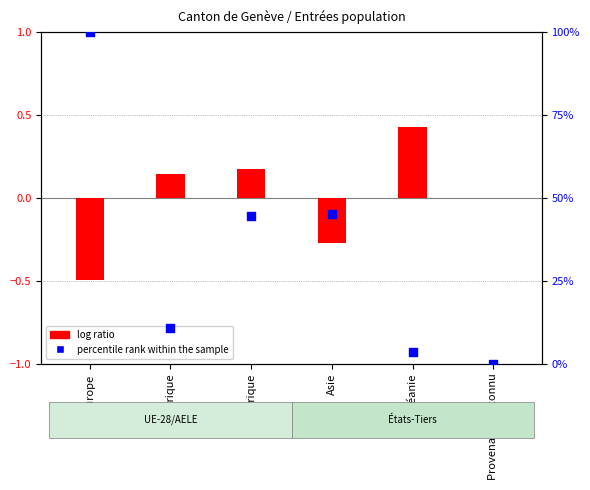

What are all the series names shown in the legend?

log ratio, percentile rank within the sample